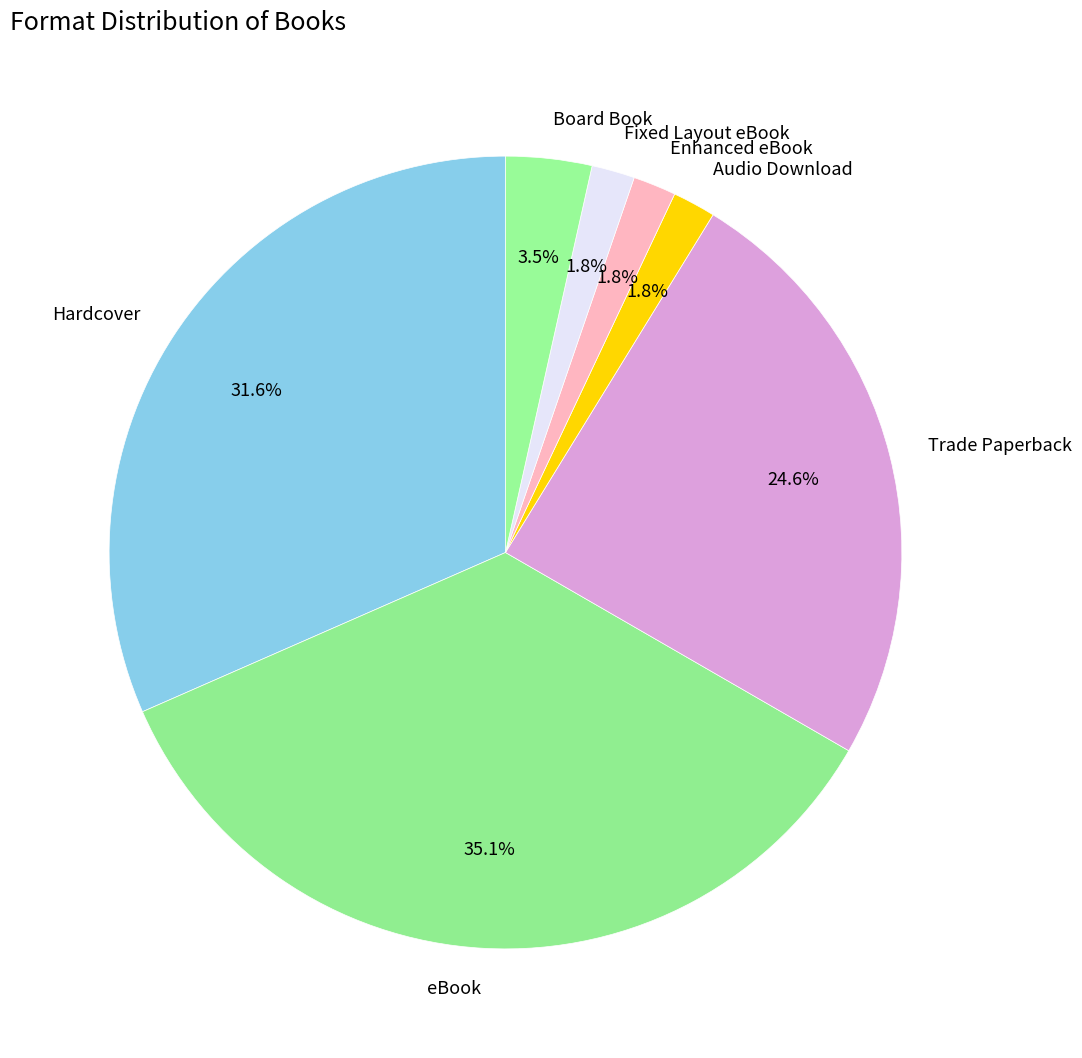

Is there any slice that represents more than half of the pie?

No